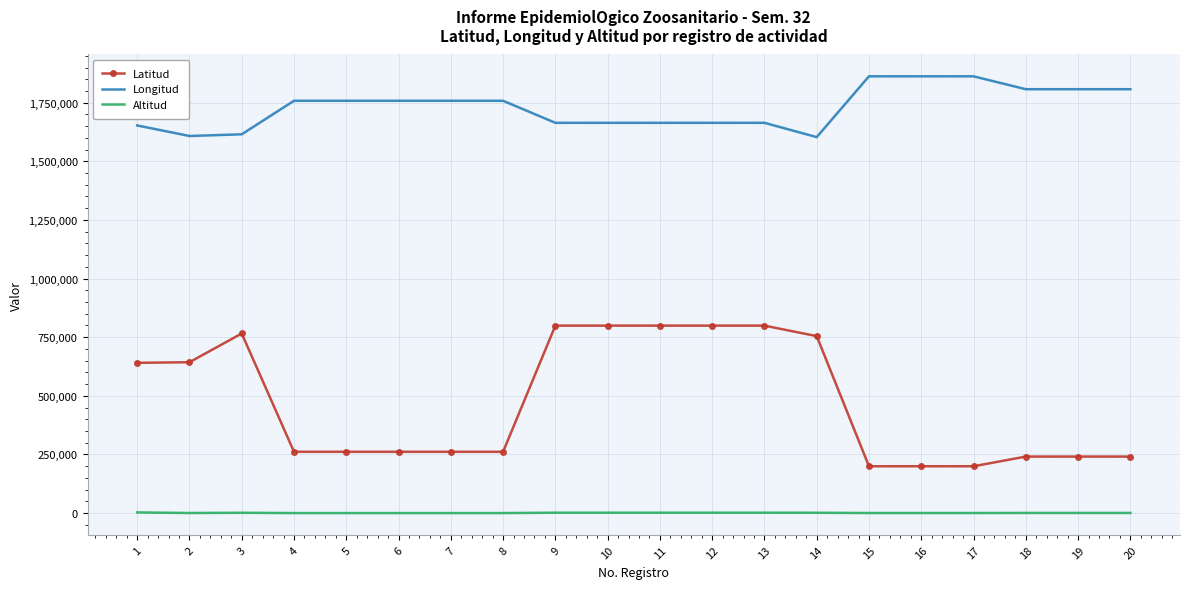

What are all the series names shown in the legend?

Latitud, Longitud, Altitud